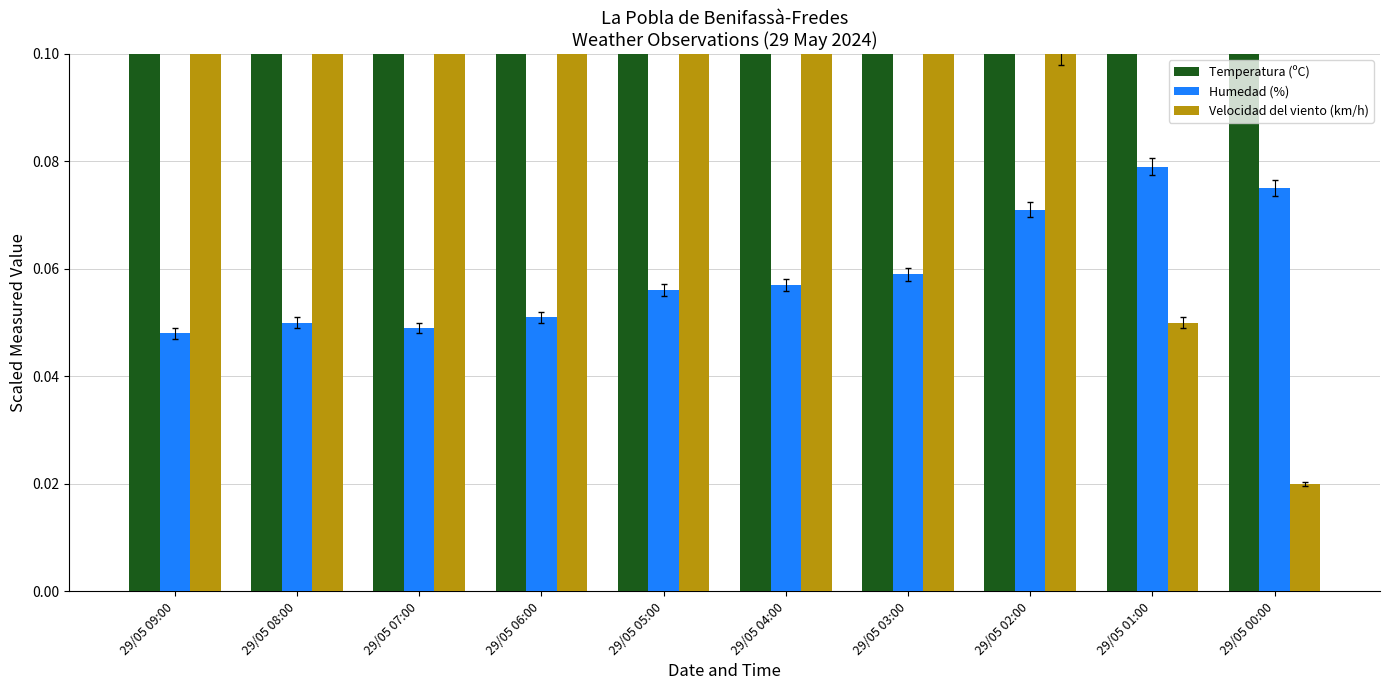

How many data points does each series have?

10